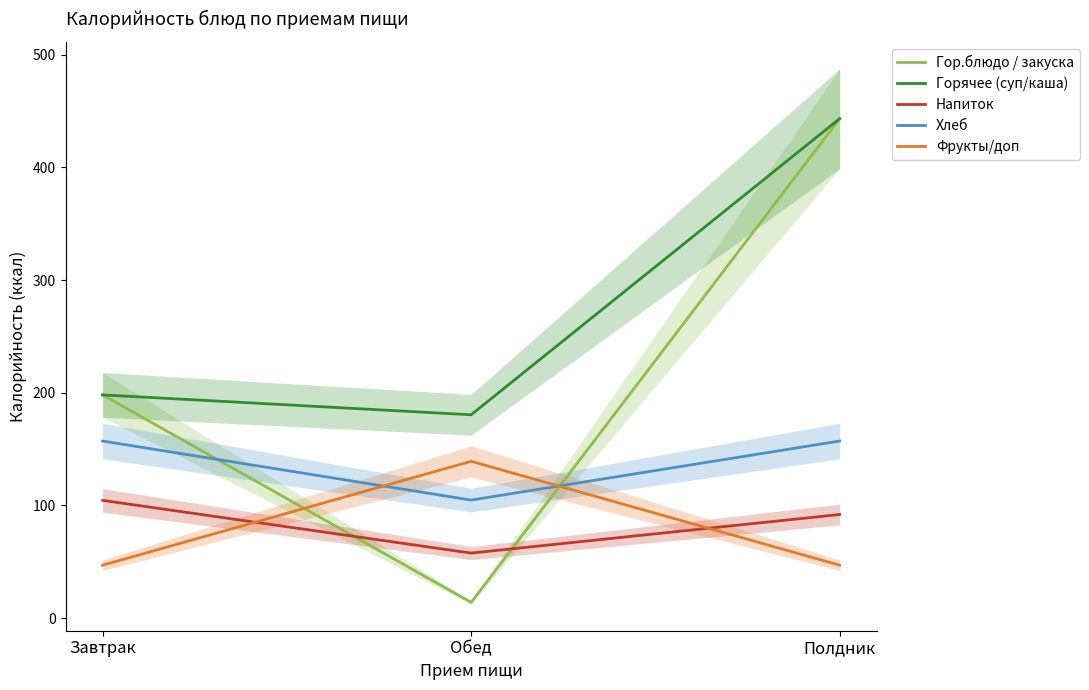

What is the approximate value of Хлеб at Обед?

104.8